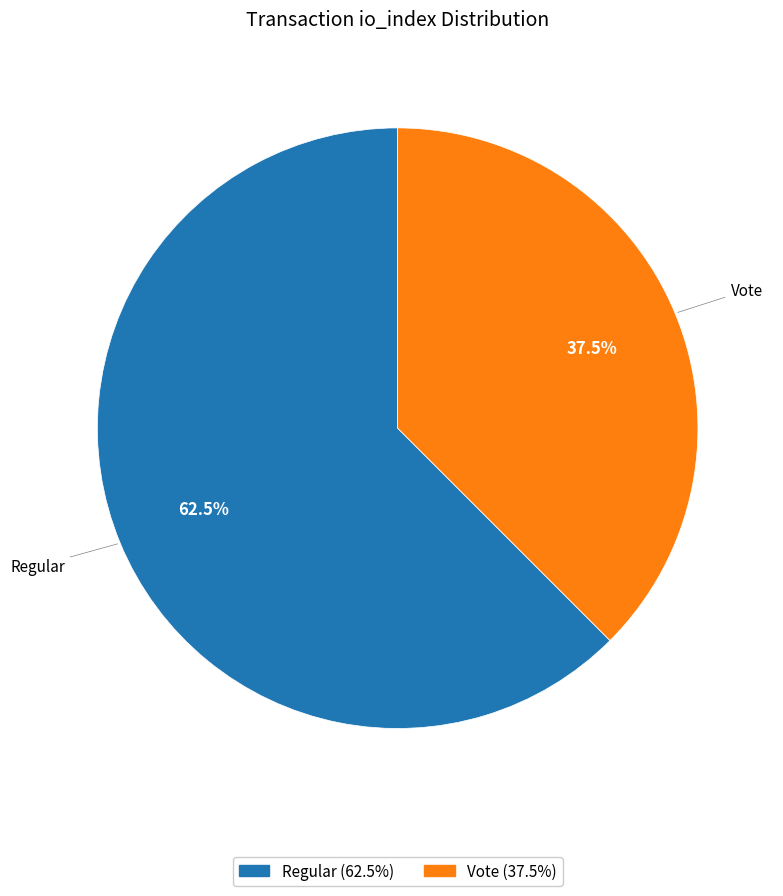

Does any single category account for the majority?

Yes